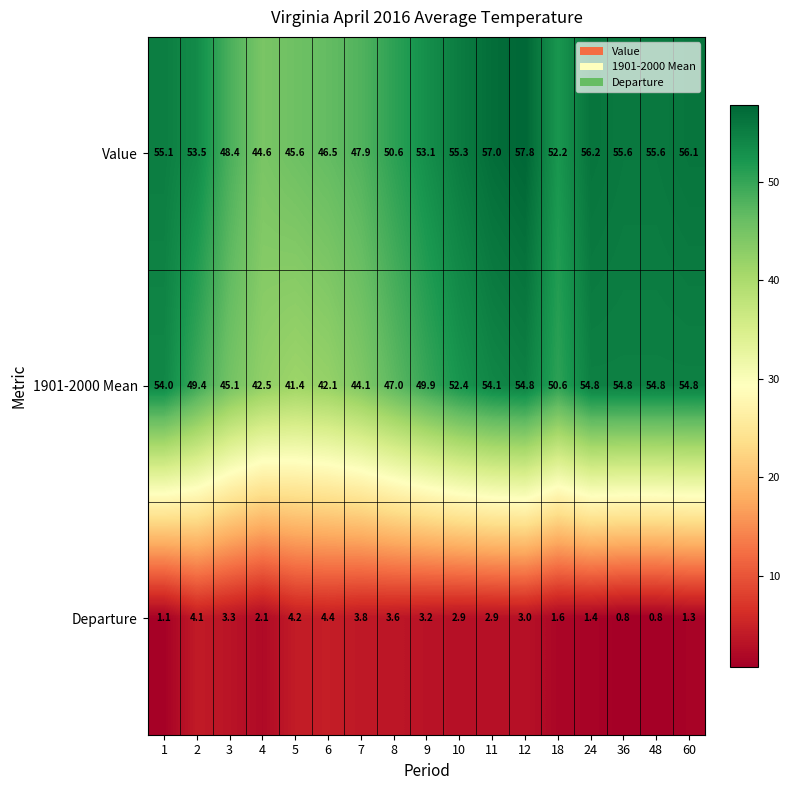

At which category does the chart reach its peak across all series?

12